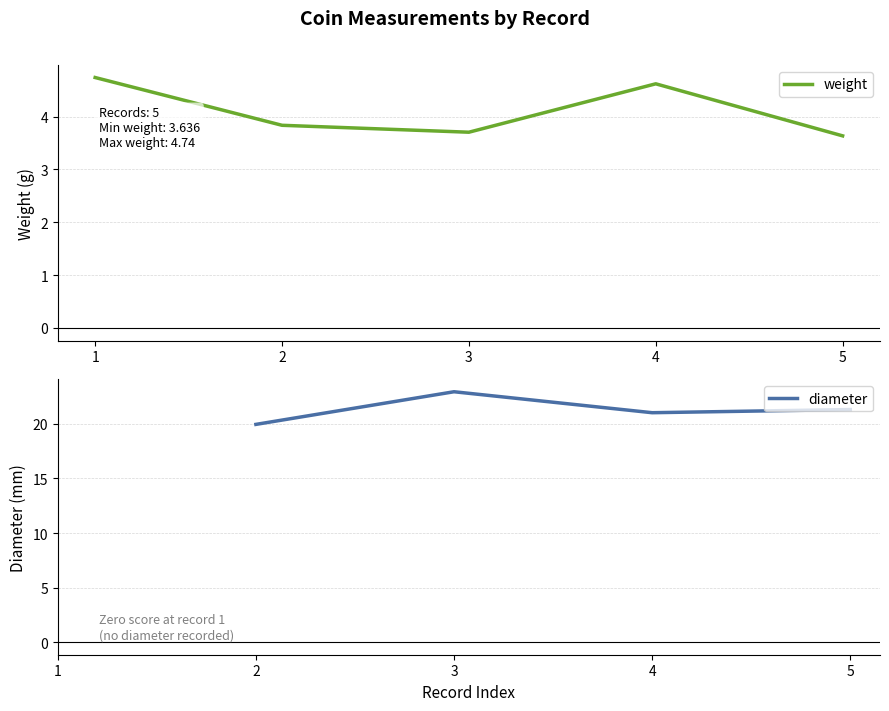

True or false: weight has more than 1 interior local peaks.

False